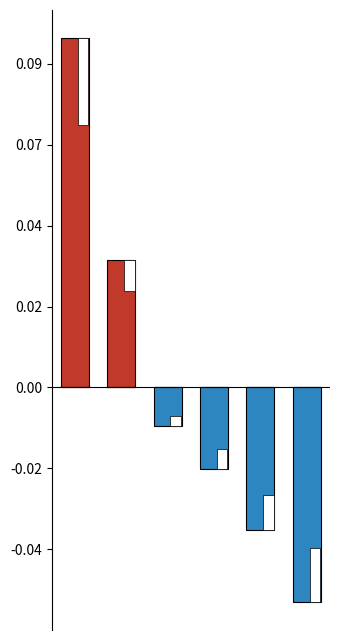

Reading left to right, extract all data points from this chart.

Above average: 0=863.2	1=316.2	2=0.0	3=0.0	4=0.0	5=0.0
Below average: 0=0.0	1=0.0	2=-94.8	3=-201.8	4=-352.8	5=-529.8